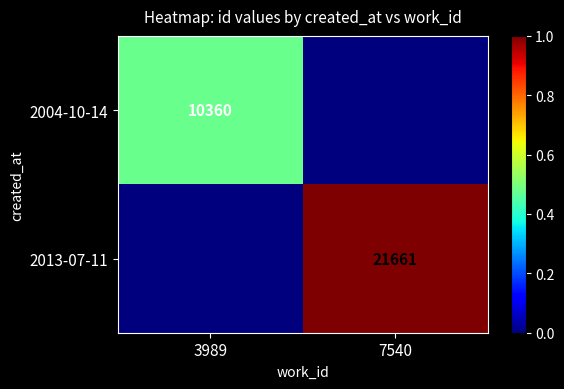

Which has a higher value, 3989 or 7540?

3989